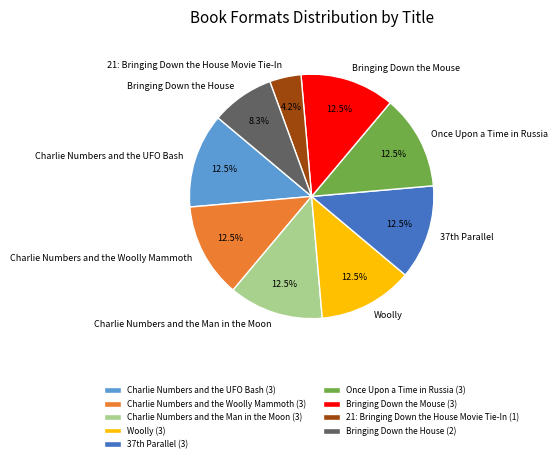

What is the total percentage of Once Upon a Time in Russia and Charlie Numbers and the Woolly Mammoth?

25.0%